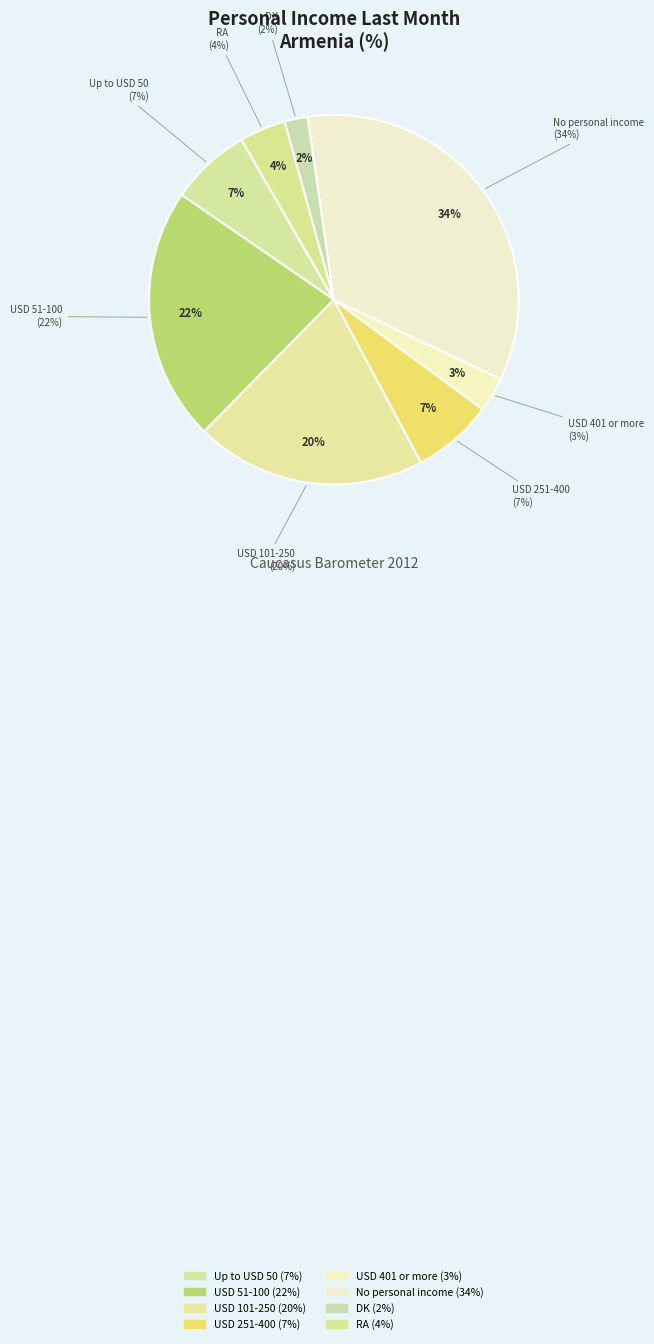

What percentage is the No personal income slice, to the nearest percent?

34%